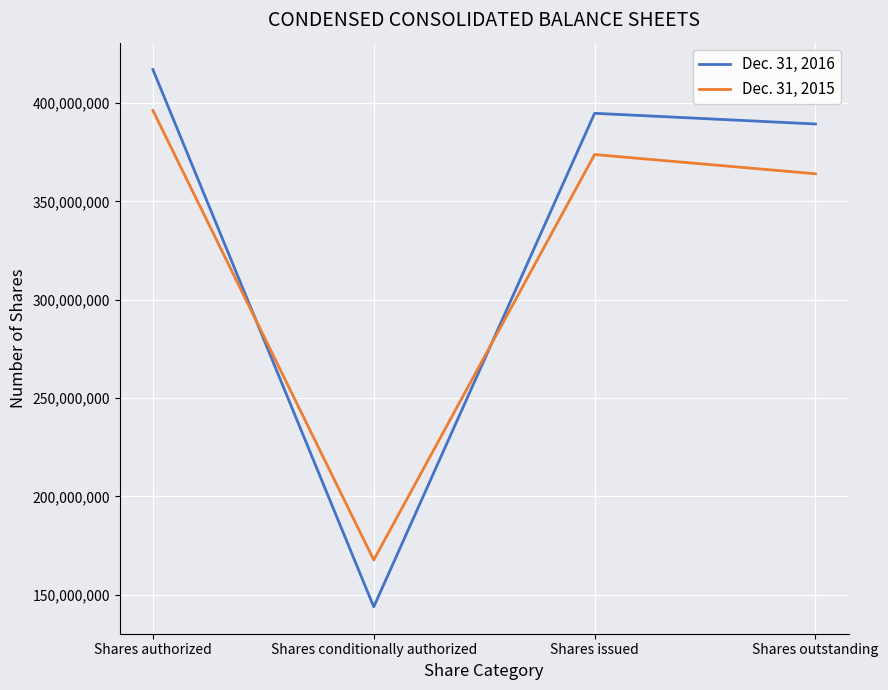

Rank the series at Shares conditionally authorized from highest to lowest value.

Dec. 31, 2015, Dec. 31, 2016